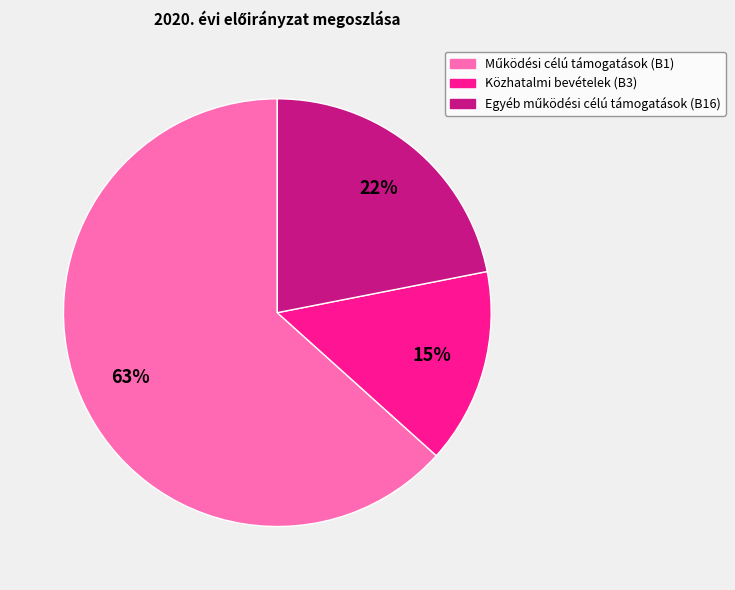

Is there a majority slice in this chart?

Yes